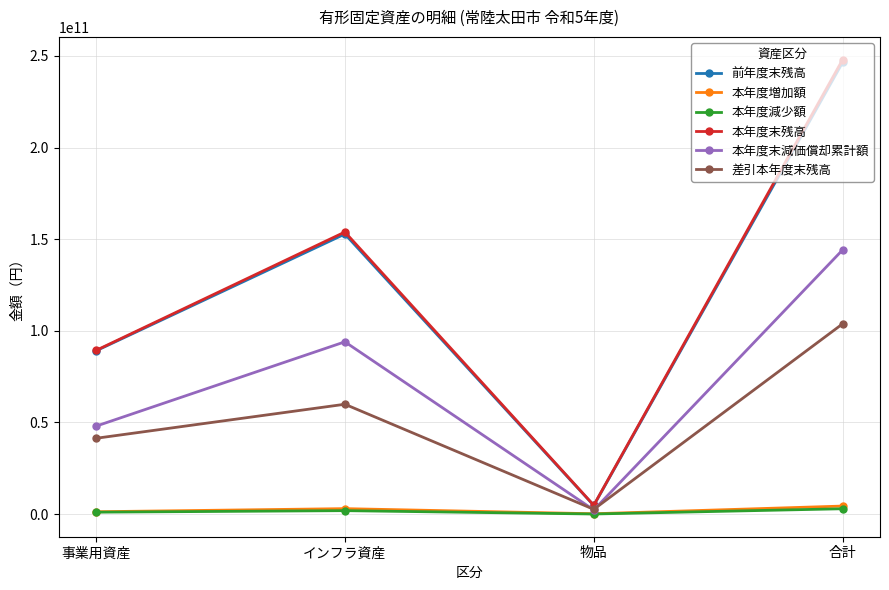

What are all the series names shown in the legend?

前年度末残高, 本年度増加額, 本年度減少額, 本年度末残高, 本年度末減価償却累計額, 差引本年度末残高